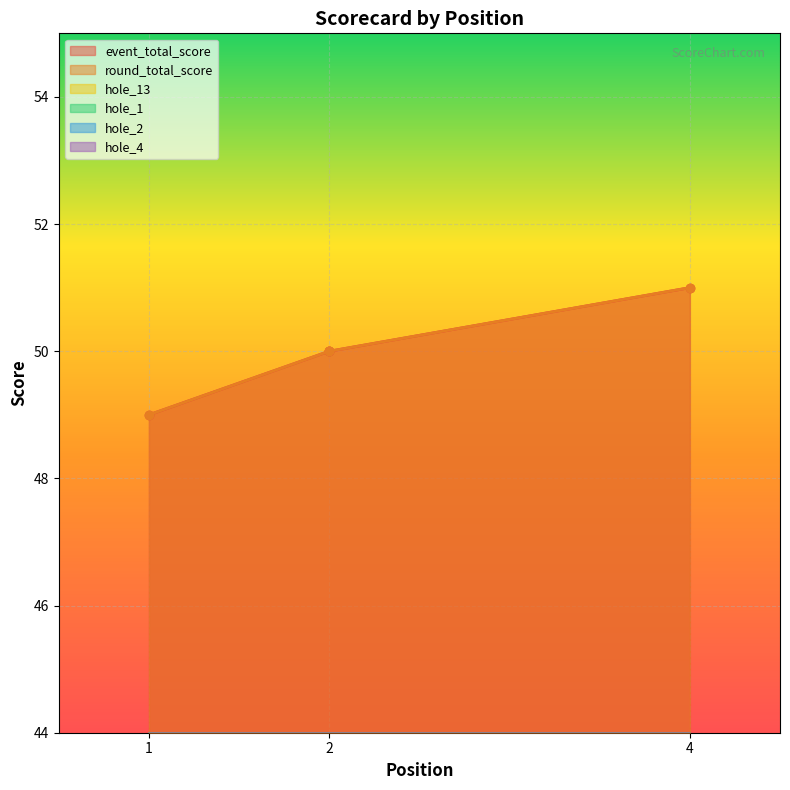

Rank the series at 4 from lowest to highest value.

hole_13, hole_1, hole_2, hole_4, event_total_score, round_total_score